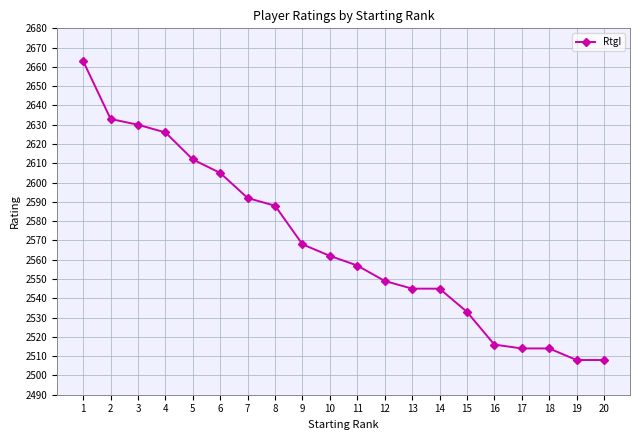

What is the smallest value displayed?

2508